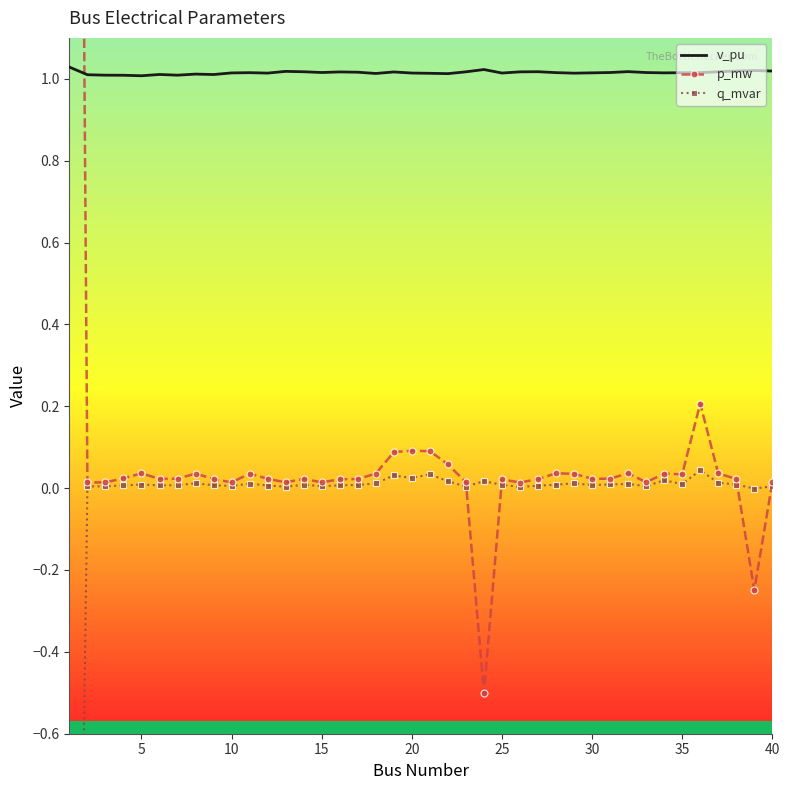

In v_pu, how many points are lower than both neighbors (excluding endpoints)?

10